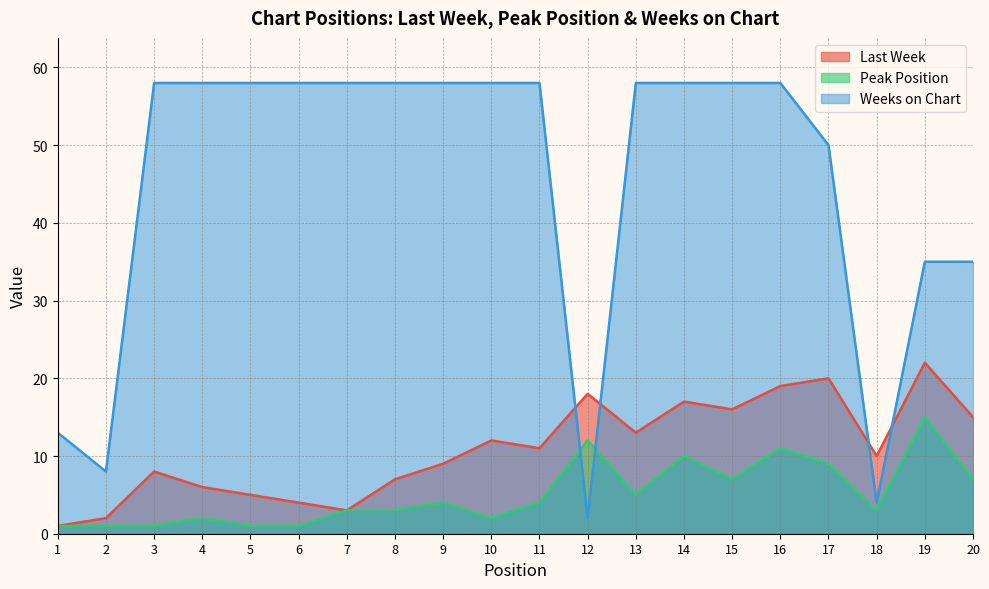

True or false: Last Week has a value of 22 at 19.

True